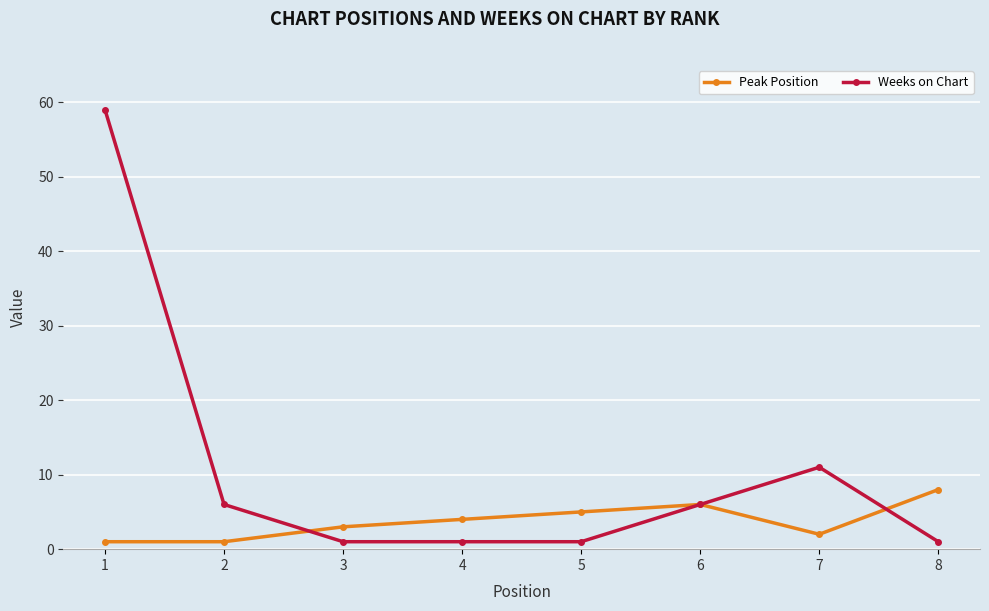

Where does the Weeks on Chart series first go above 6?

1